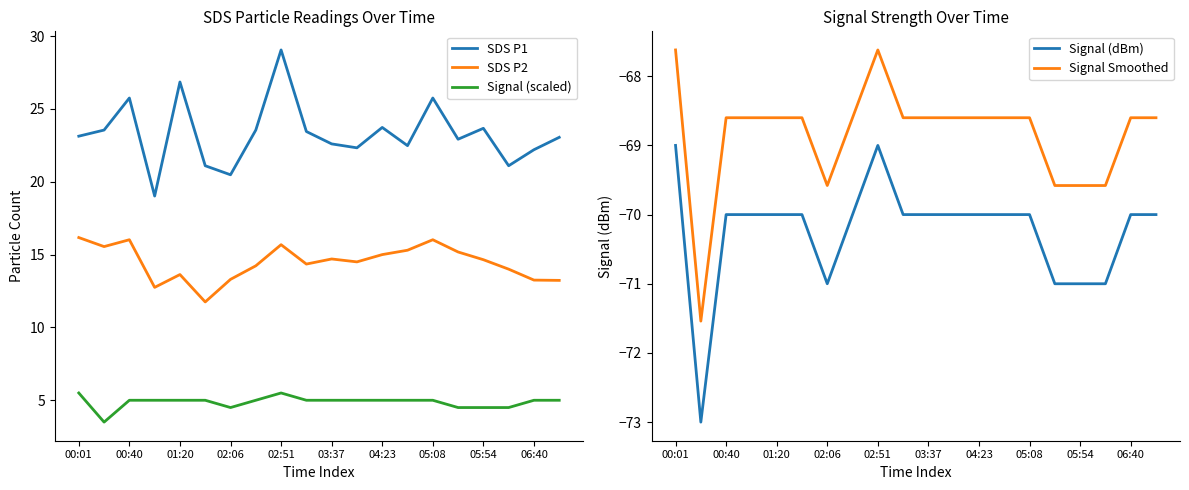

List the series in order of their peak value, highest first.

SDS P1, SDS P2, Signal (scaled), Signal Smoothed, Signal (dBm)